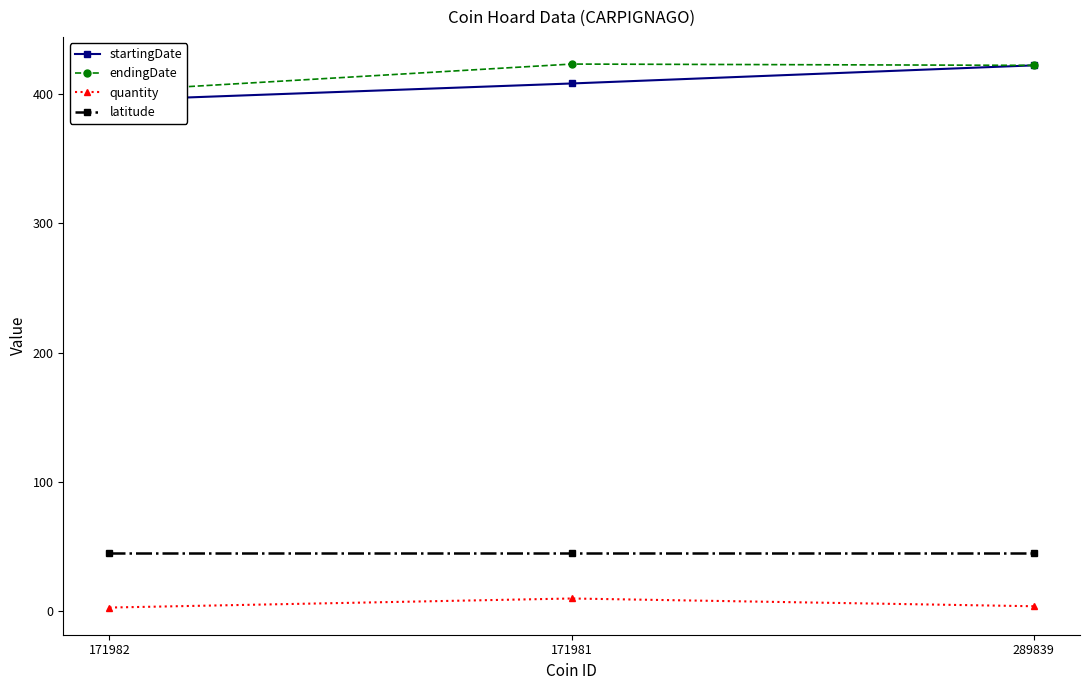

Rank the series by their maximum value, from highest to lowest.

endingDate, startingDate, latitude, quantity